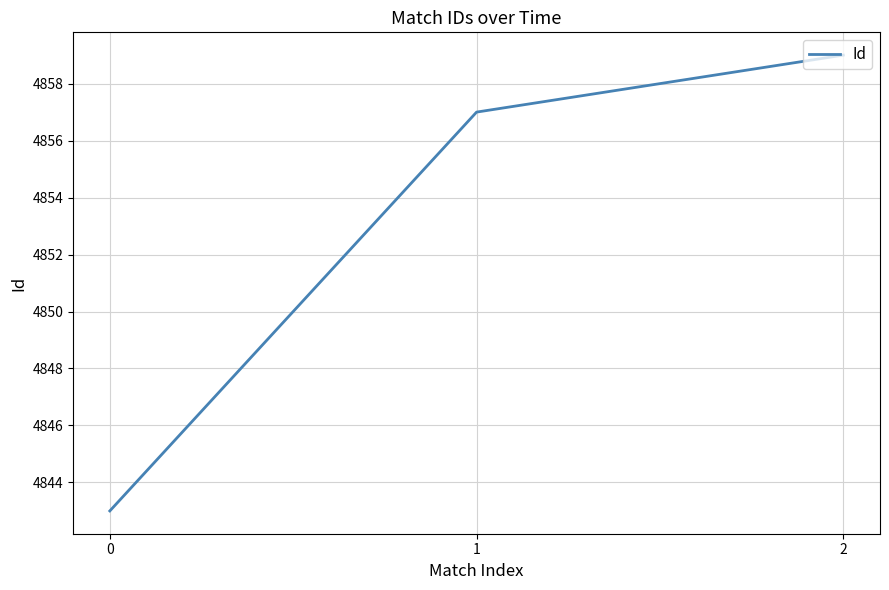

What is the maximum value shown in the chart?

4859